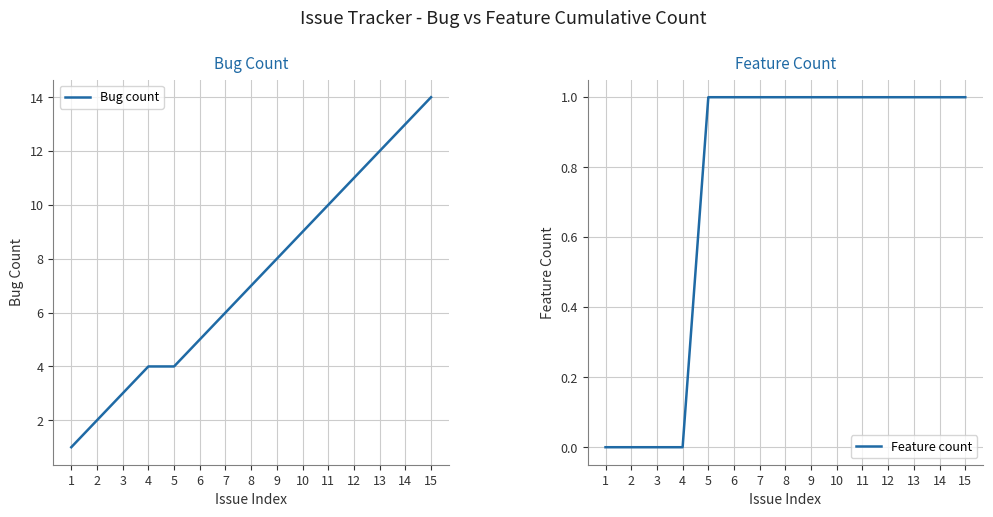

The Bug count series shows 4 at 12. True or false?

False